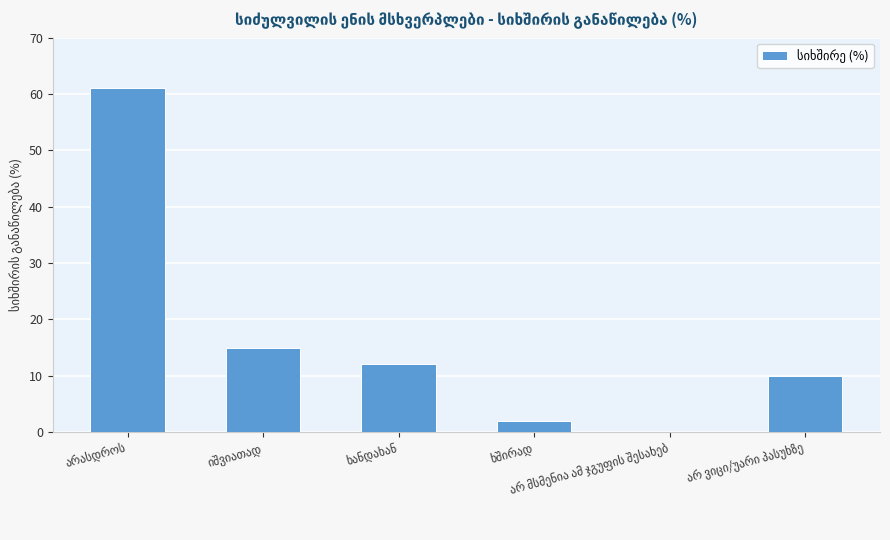

How many positive values are there?

5